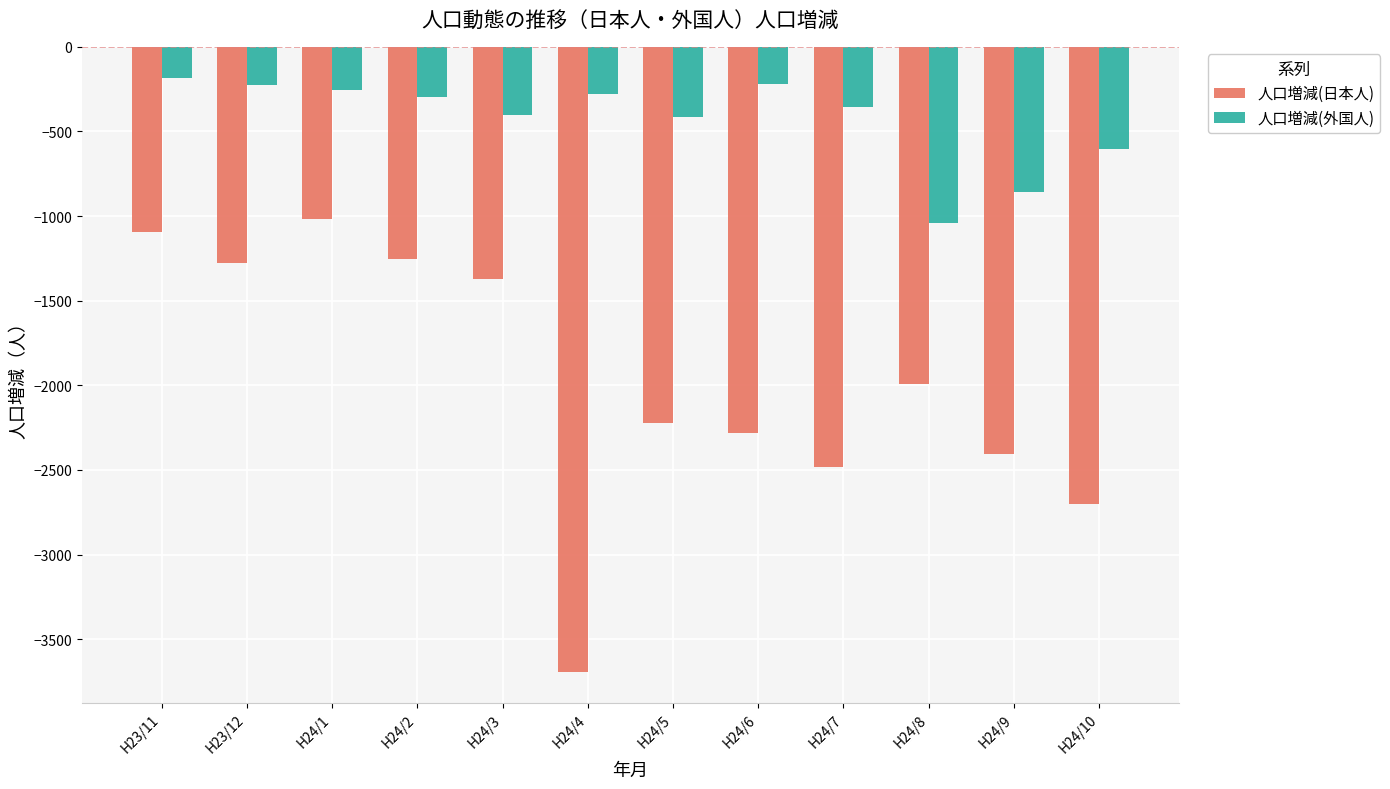

Are the bars horizontal?

No